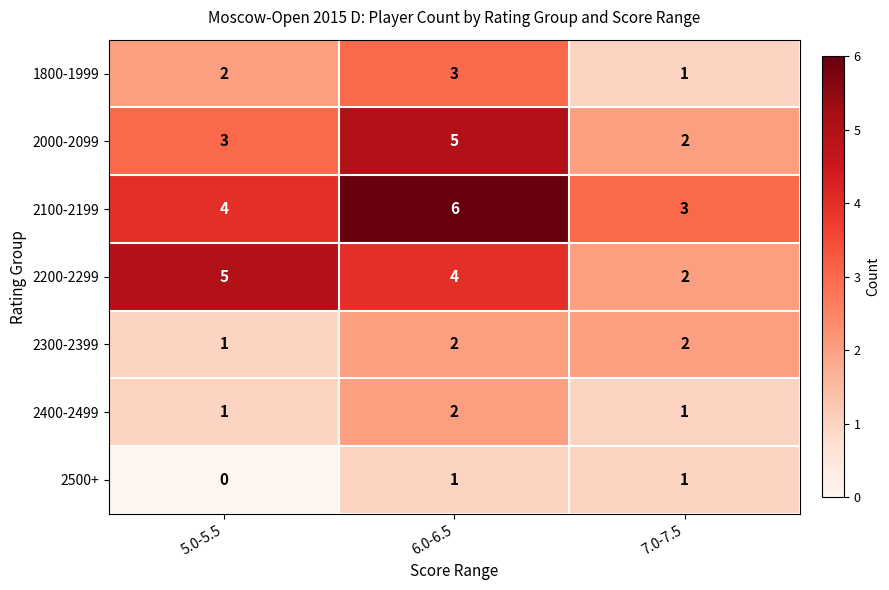

What is the sum of all 2300-2399 values?

5